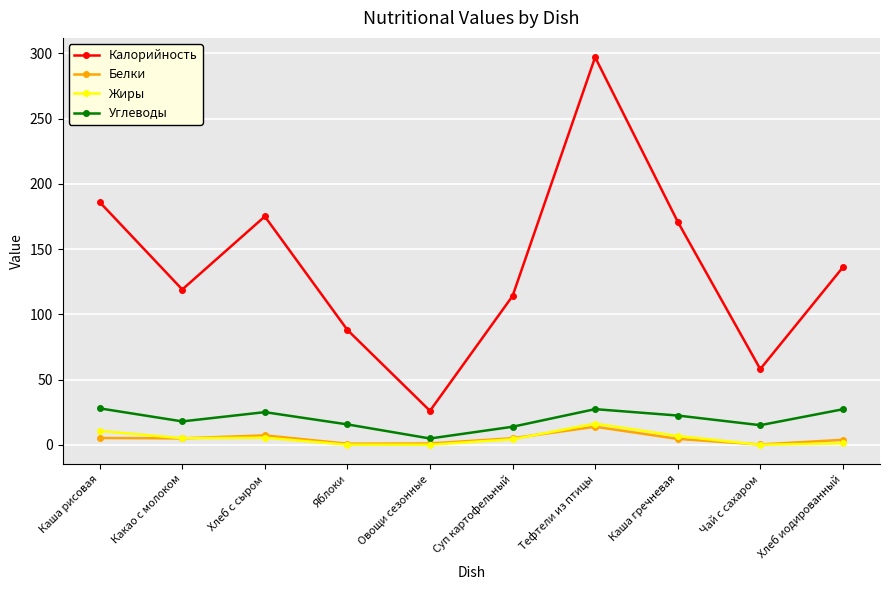

What is the sum of all Углеводы values?

196.9